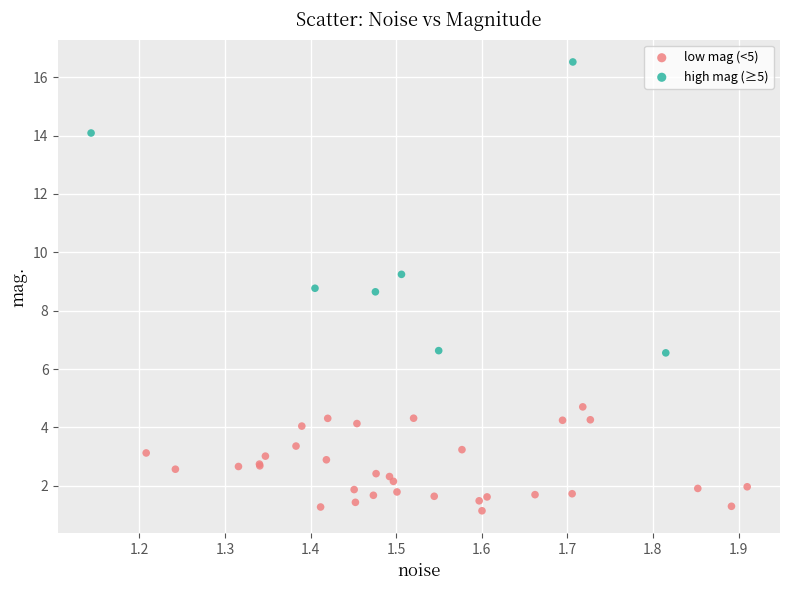

Which series contains the highest Y value?

high mag (≥5)